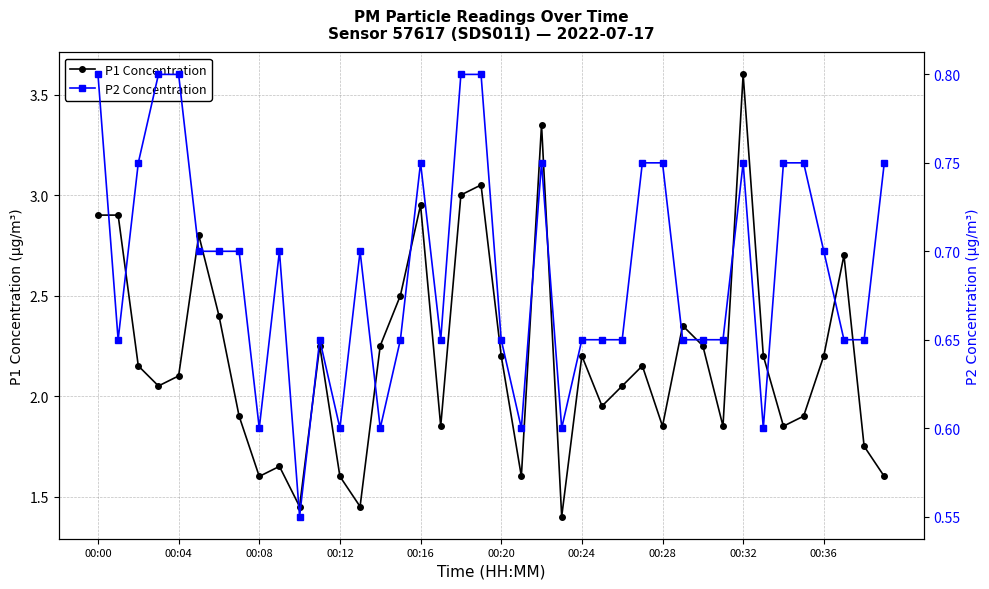

True or false: P1 Concentration has more than 2 interior local peaks.

True